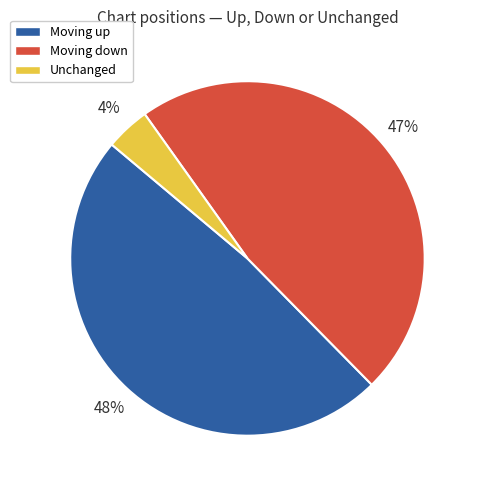

Rank the categories by value from highest to lowest.

Moving up, Moving down, Unchanged